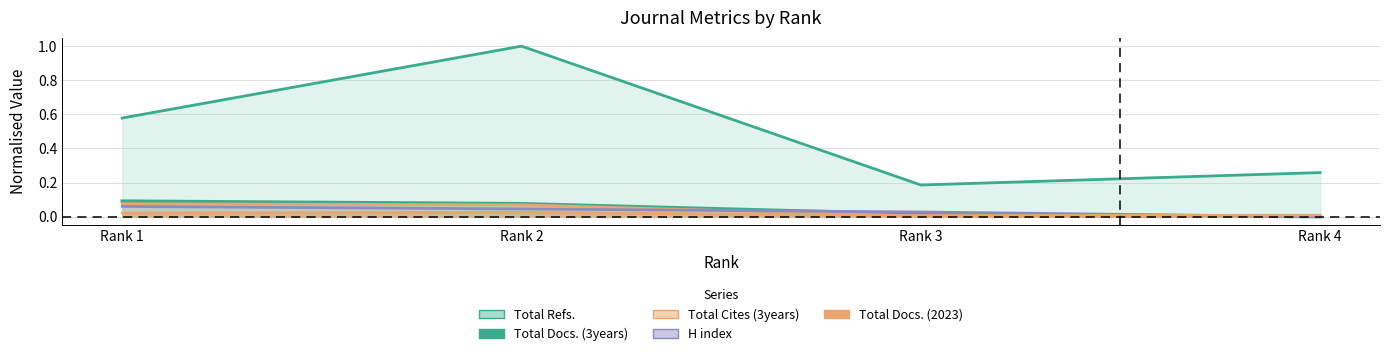

Which series changed the most between Rank 1 and Rank 2?

Total Refs.